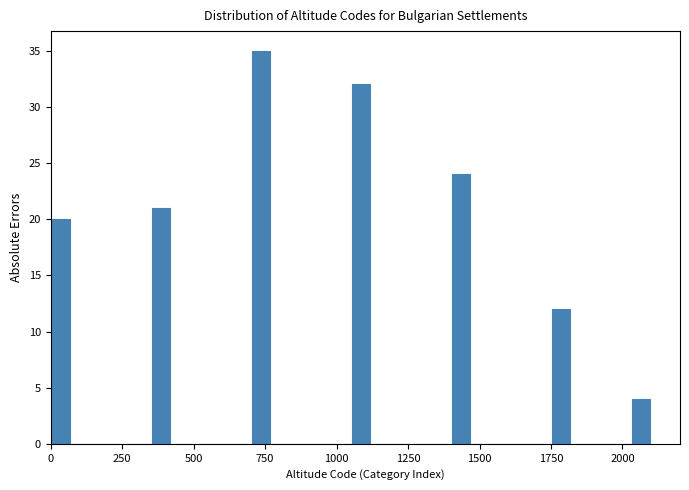

Read against the x-axis, roughly where is the centre of the tallest bar?

750